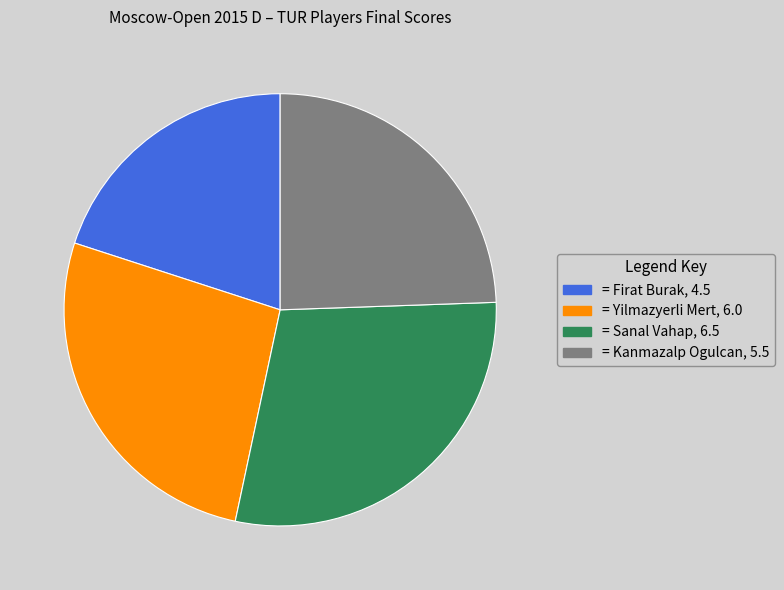

Does any single category account for the majority?

No